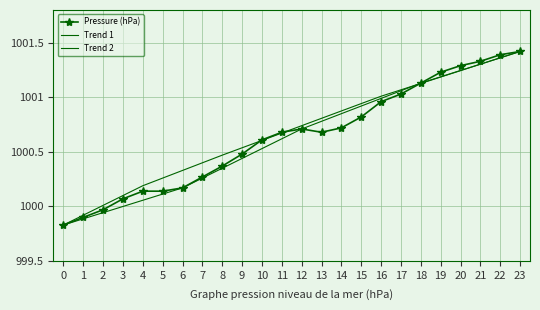

Reading left to right, what are all the values shown in this chart?

Pressure (hPa): 999.8	999.9	1000.0	1000.1	1000.1	1000.1	1000.2	1000.3	1000.4	1000.5	1000.6	1000.7	1000.7	1000.7	1000.7	1000.8	1001.0	1001.0	1001.1	1001.2	1001.3	1001.3	1001.4	1001.4
Trend 1: 999.8	999.9	999.9	1000.0	1000.1	1000.1	1000.2	1000.3	1000.4	1000.4	1000.5	1000.6	1000.7	1000.8	1000.9	1000.9	1001.0	1001.1	1001.1	1001.2	1001.2	1001.3	1001.4	1001.4
Trend 2: 999.8	999.9	1000.0	1000.1	1000.2	1000.3	1000.3	1000.4	1000.5	1000.5	1000.6	1000.7	1000.7	1000.8	1000.9	1000.9	1001.0	1001.1	1001.1	1001.2	1001.2	1001.3	1001.4	1001.4